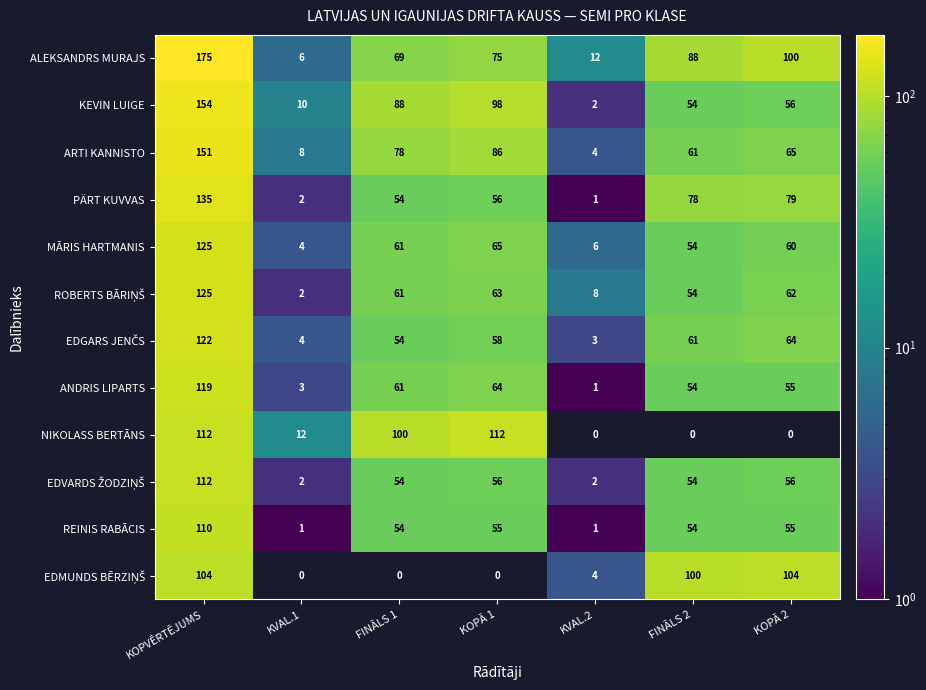

At how many categories does at least one series exceed 87?

5